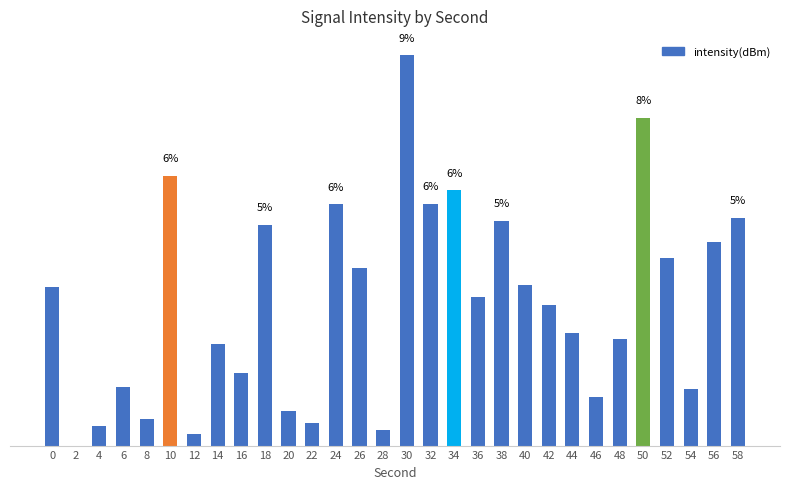

Is it true that the value at 52 is 1.6?

False